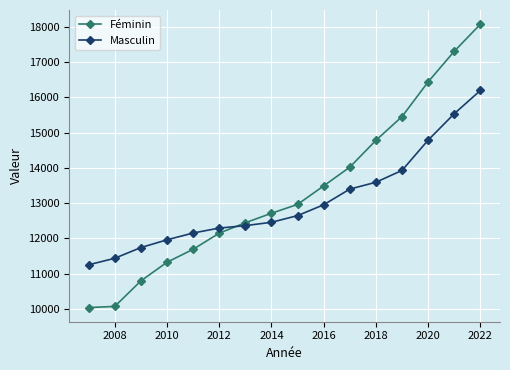

What is the lowest value of the Masculin series?

11251